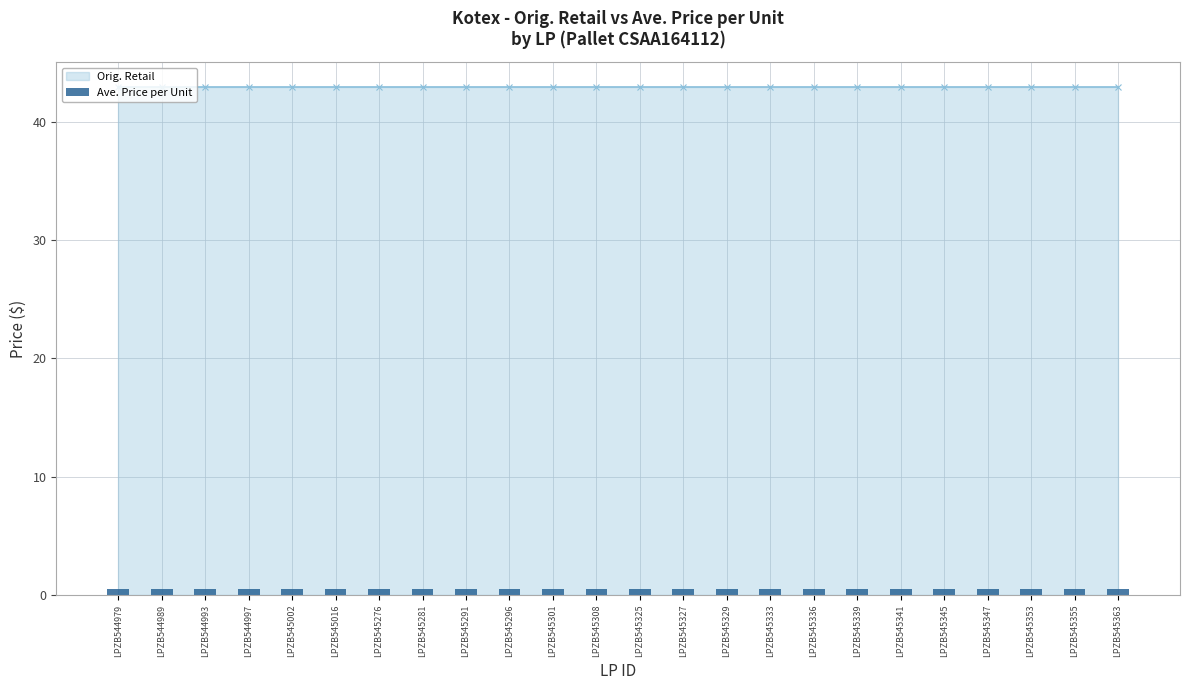

Reading left to right, what are all the values shown in this chart?

Orig. Retail: LPZB544979=42.9	LPZB544989=42.9	LPZB544993=42.9	LPZB544997=42.9	LPZB545002=42.9	LPZB545016=42.9	LPZB545276=42.9	LPZB545281=42.9	LPZB545291=42.9	LPZB545296=42.9	LPZB545301=42.9	LPZB545308=42.9	LPZB545325=42.9	LPZB545327=42.9	LPZB545329=42.9	LPZB545333=42.9	LPZB545336=42.9	LPZB545339=42.9	LPZB545341=42.9	LPZB545345=42.9	LPZB545347=42.9	LPZB545353=42.9	LPZB545355=42.9	LPZB545363=42.9
Ave. Price per Unit: LPZB544979=0.5	LPZB544989=0.5	LPZB544993=0.5	LPZB544997=0.5	LPZB545002=0.5	LPZB545016=0.5	LPZB545276=0.5	LPZB545281=0.5	LPZB545291=0.5	LPZB545296=0.5	LPZB545301=0.5	LPZB545308=0.5	LPZB545325=0.5	LPZB545327=0.5	LPZB545329=0.5	LPZB545333=0.5	LPZB545336=0.5	LPZB545339=0.5	LPZB545341=0.5	LPZB545345=0.5	LPZB545347=0.5	LPZB545353=0.5	LPZB545355=0.5	LPZB545363=0.5